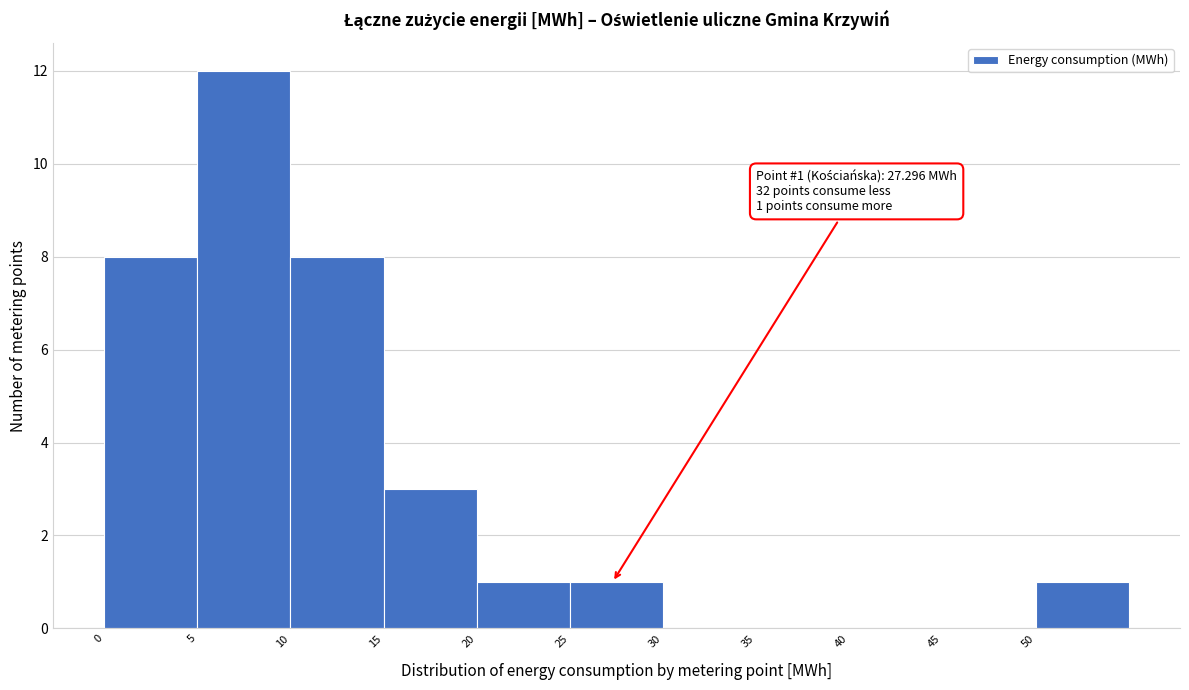

Which range on the x-axis has the tallest bar?

5 to 10